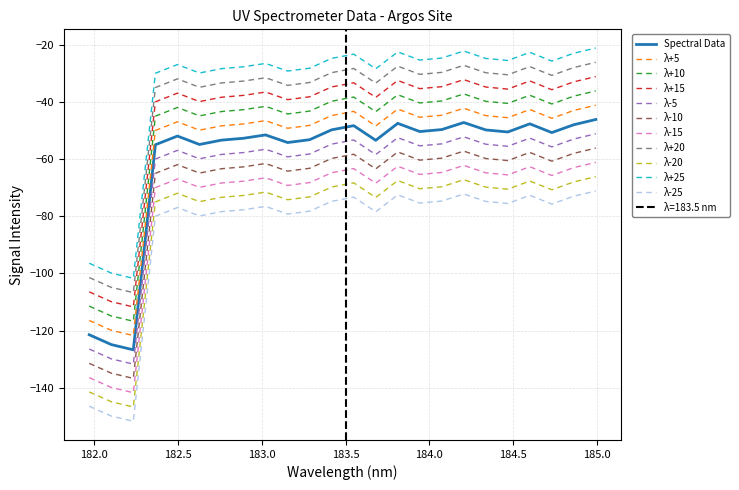

True or false: λ-10 and Spectral Data cross at least once.

False